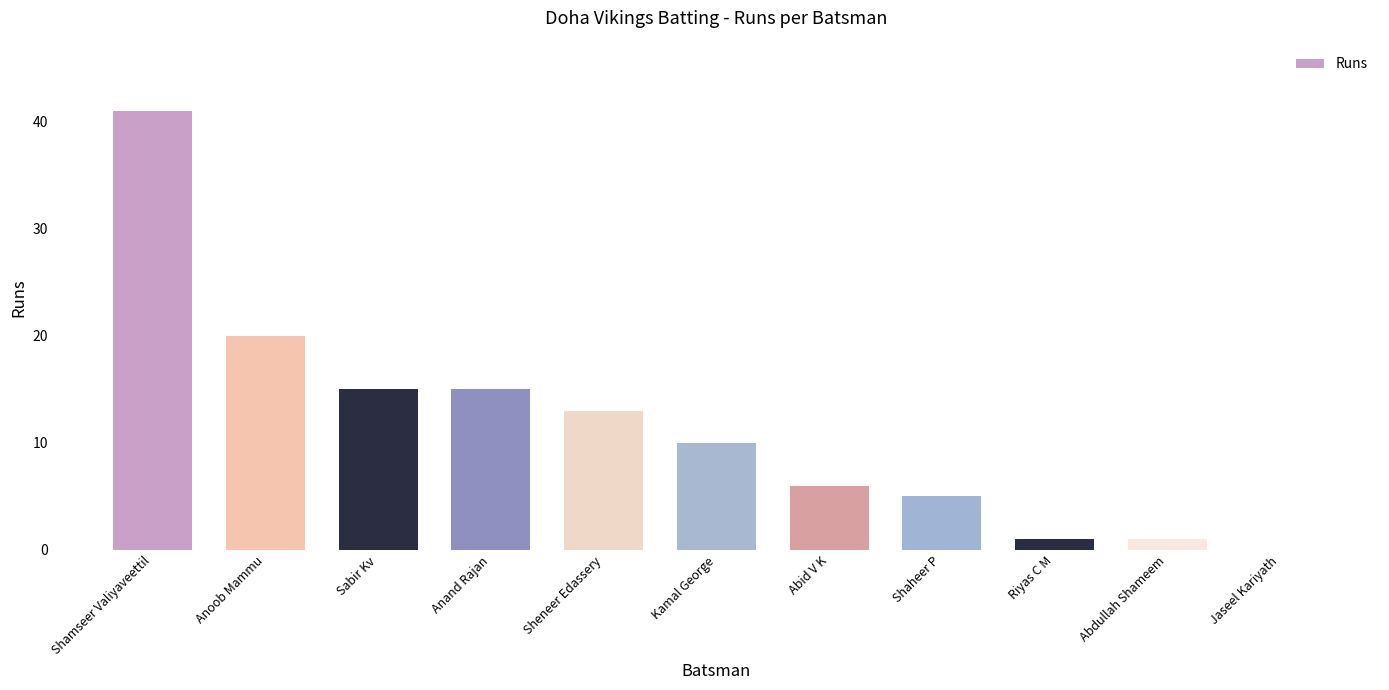

What is the greatest value displayed?

41